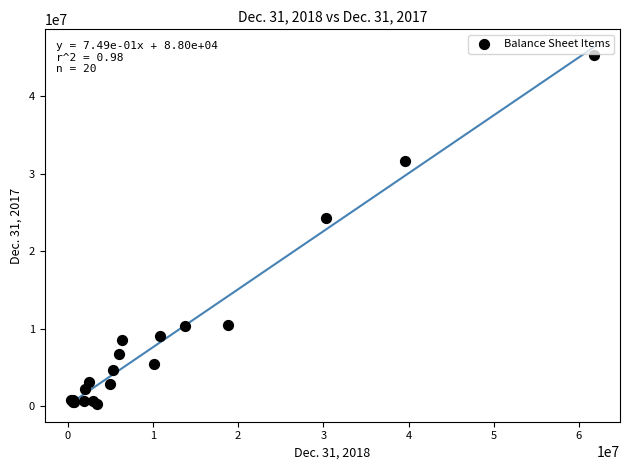

What Y value in the scatter plot is closest to 22801960?

24343309